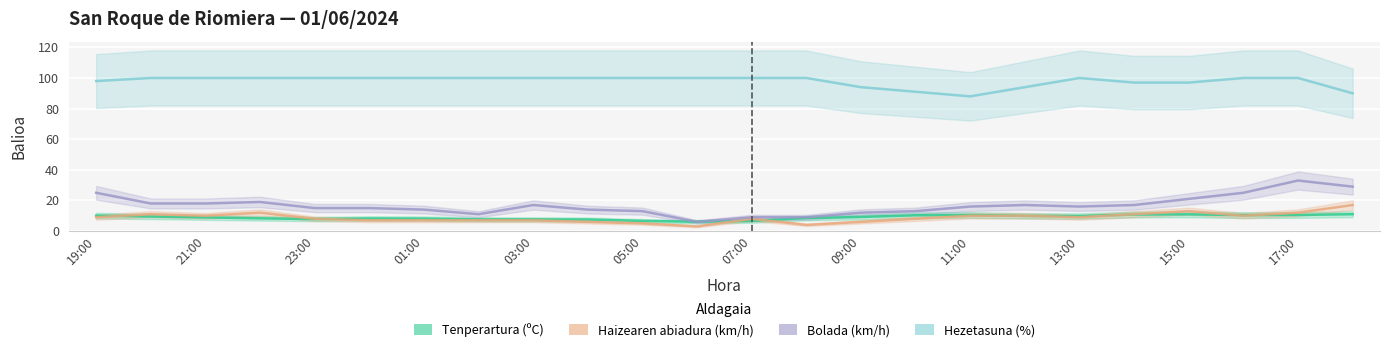

List the labels in order of Haizearen abiadura (km/h) value, smallest first.

06:00, 08:00, 05:00, 04:00, 09:00, 00:00, 01:00, 02:00, 03:00, 23:00, 07:00, 10:00, 19:00, 13:00, 21:00, 11:00, 12:00, 16:00, 20:00, 14:00, 22:00, 17:00, 15:00, 18:00